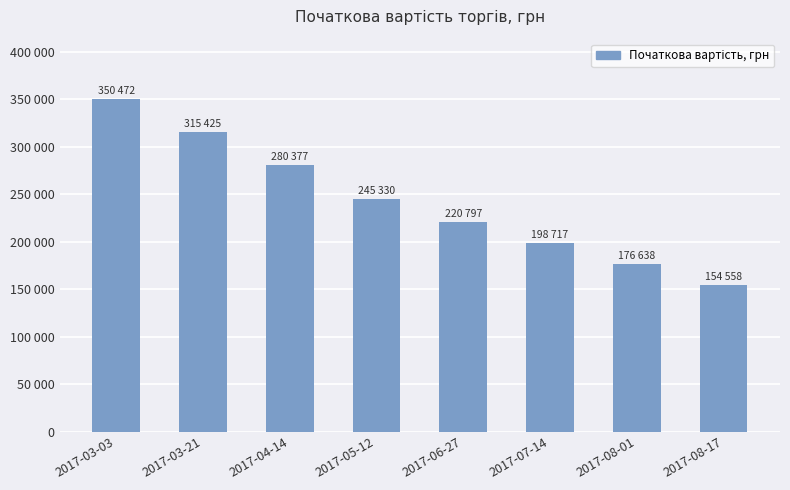

Does the chart contain any negative values?

No